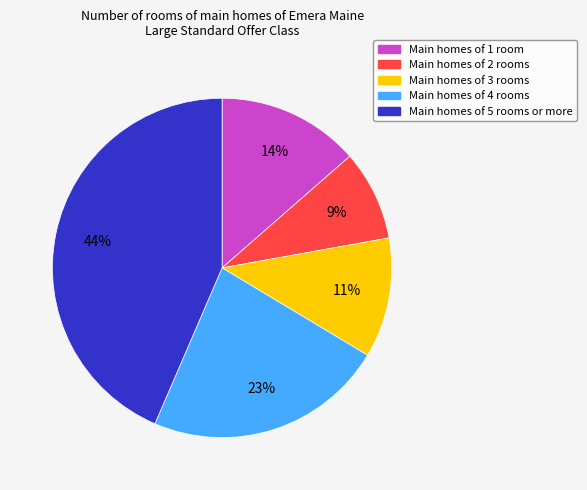

To the nearest percent, what is the difference between the largest and smallest slice percentages?

35%